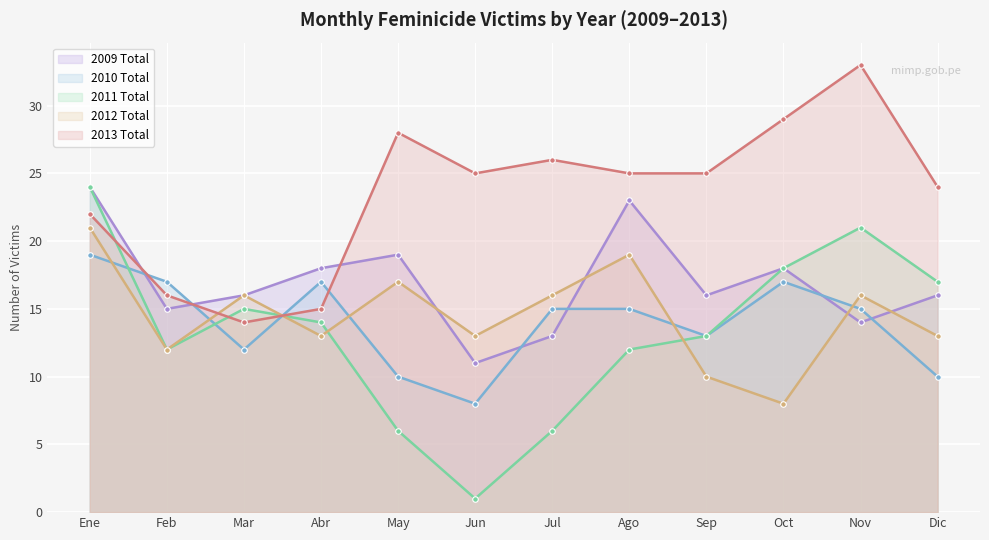

At which category does the chart reach its peak across all series?

Nov